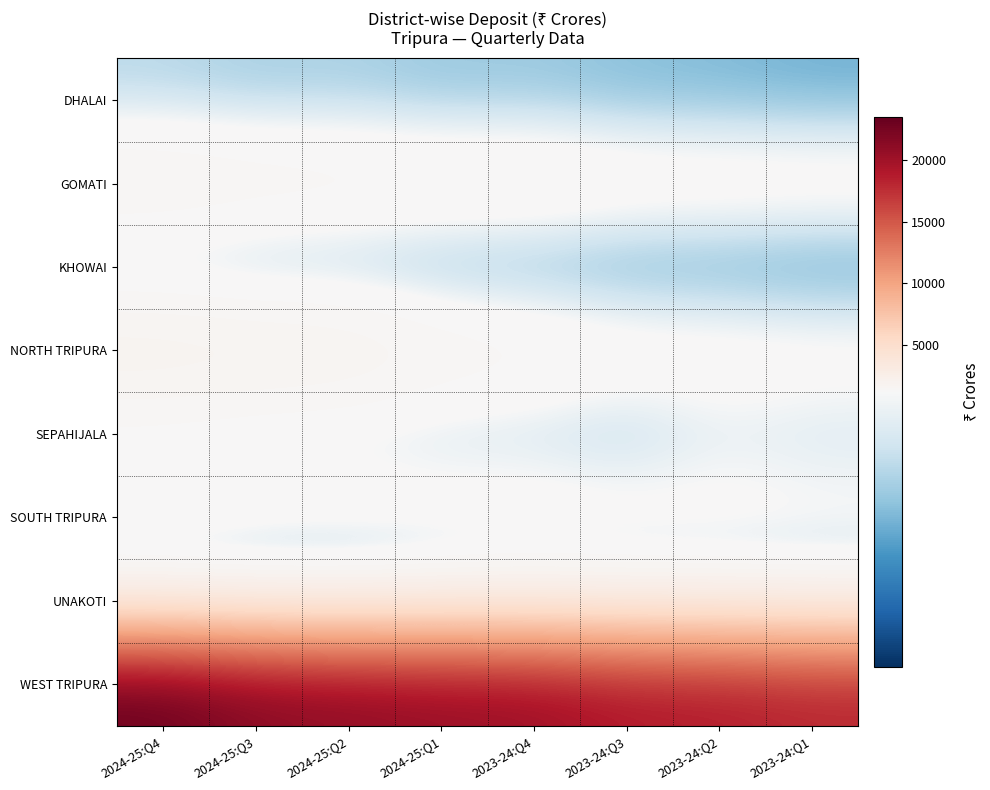

What is the spread (max minus min) of values at 2024-25:Q1?

20137.7